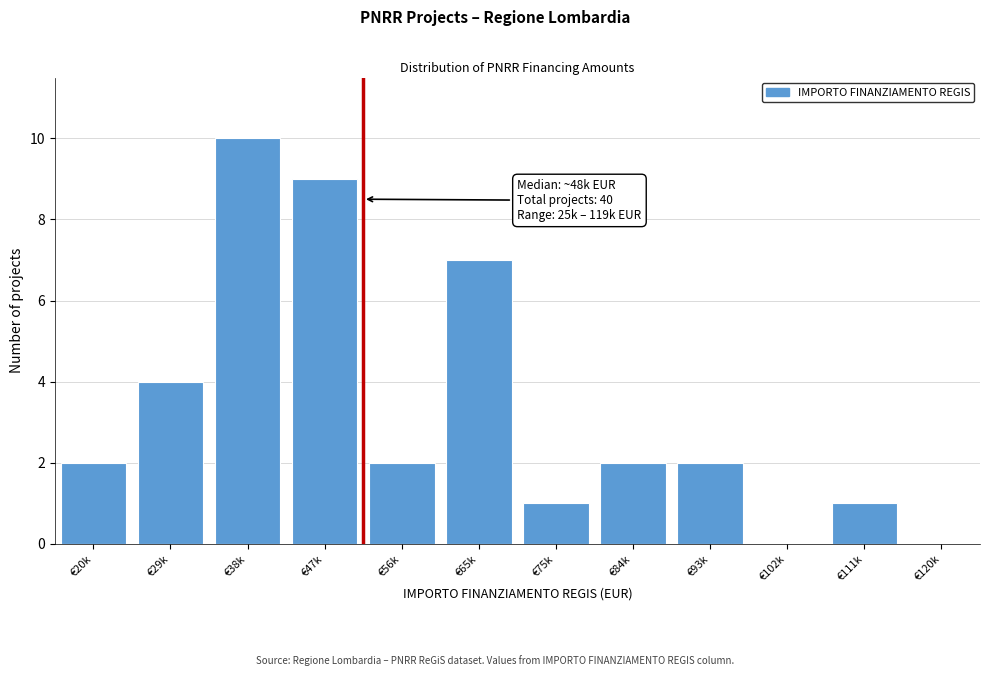

Reading right to left, transcribe all the data shown in this chart.

€120k=0	€111k=1	€102k=0	€93k=2	€84k=2	€75k=1	€65k=7	€56k=2	€47k=9	€38k=10	€29k=4	€20k=2